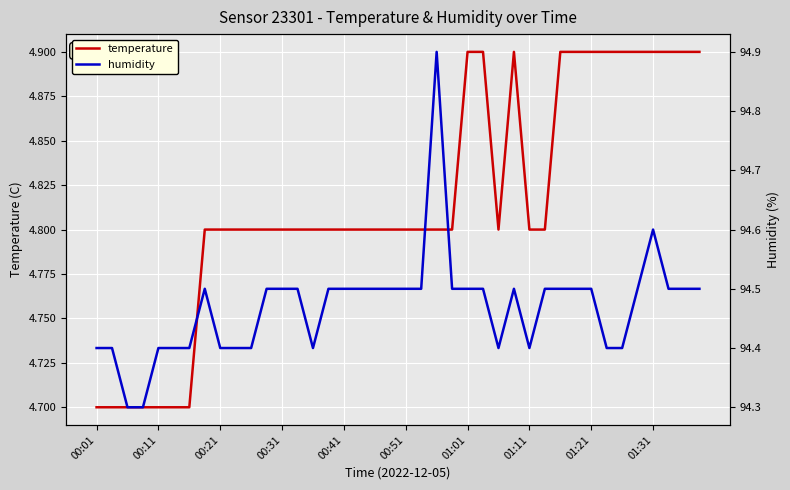

What is the value of the humidity point at the 31st from the left?

94.5